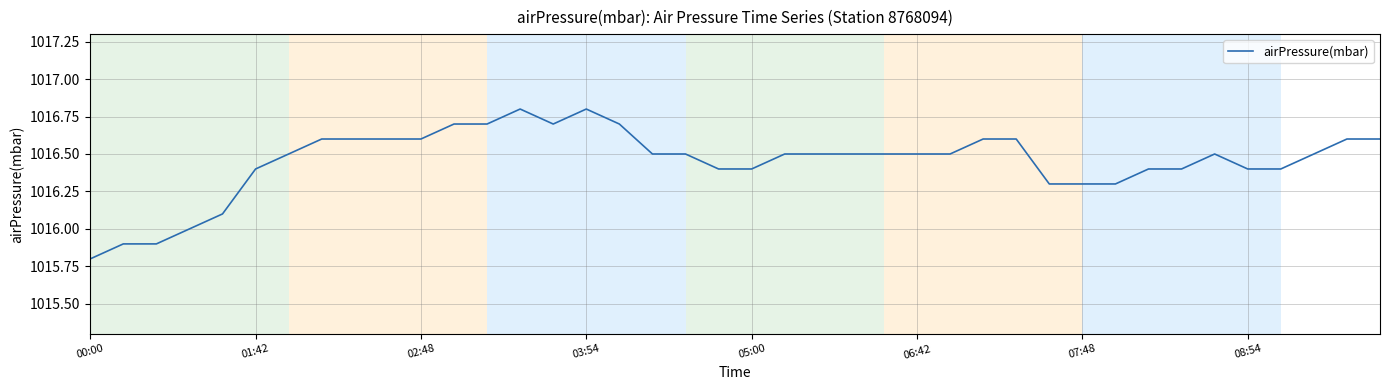

What is the smallest value displayed?

1015.8